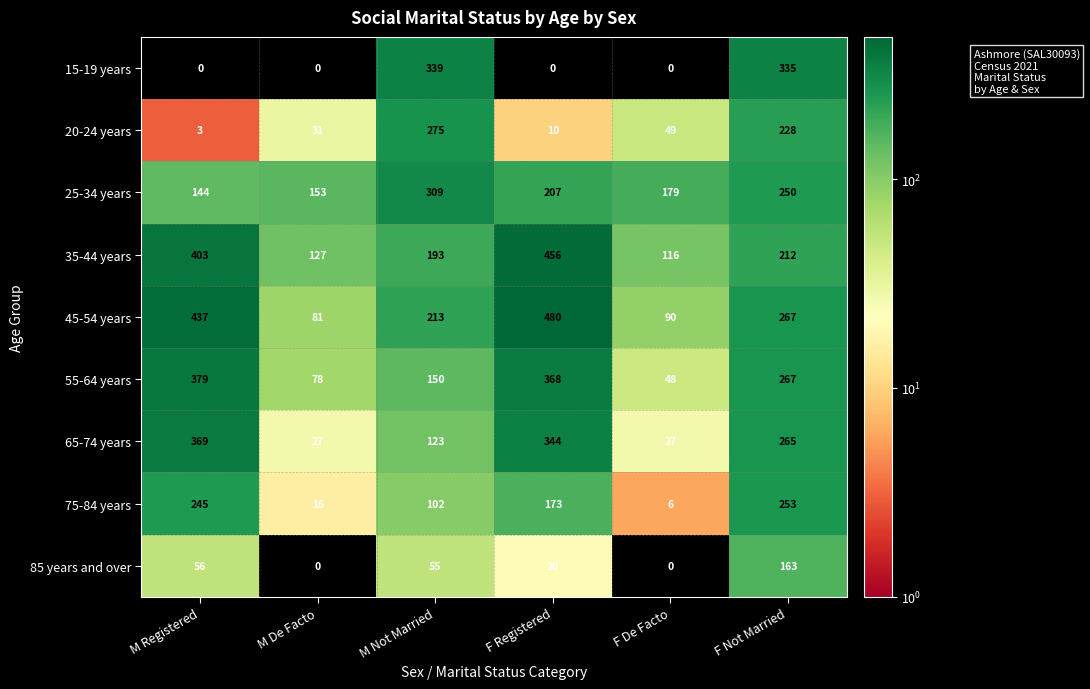

What is the approximate value of 35-44 years at F De Facto?

116